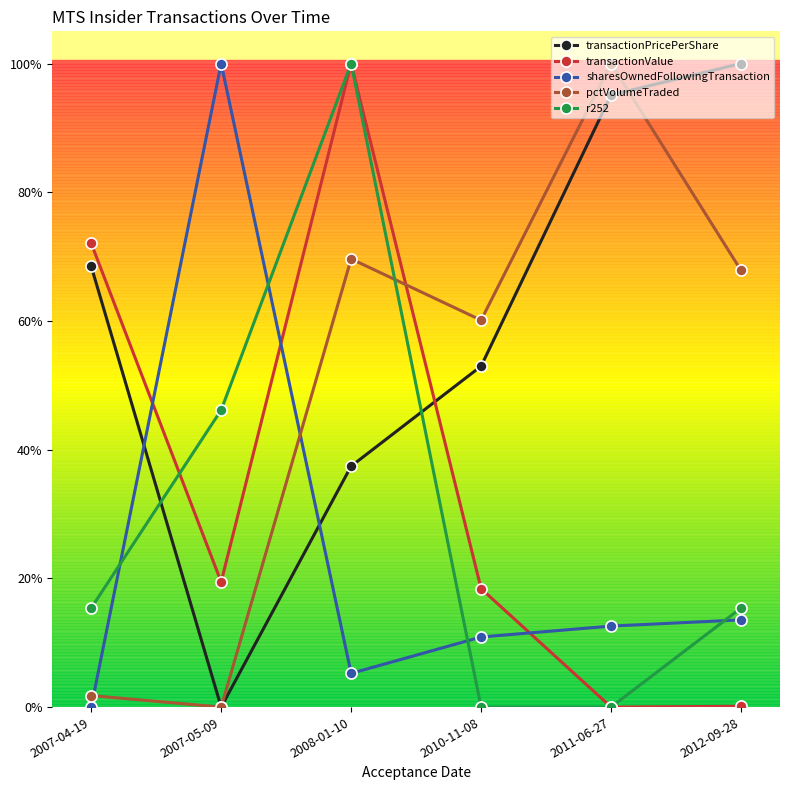

At how many categories does at least one series exceed 0?

6